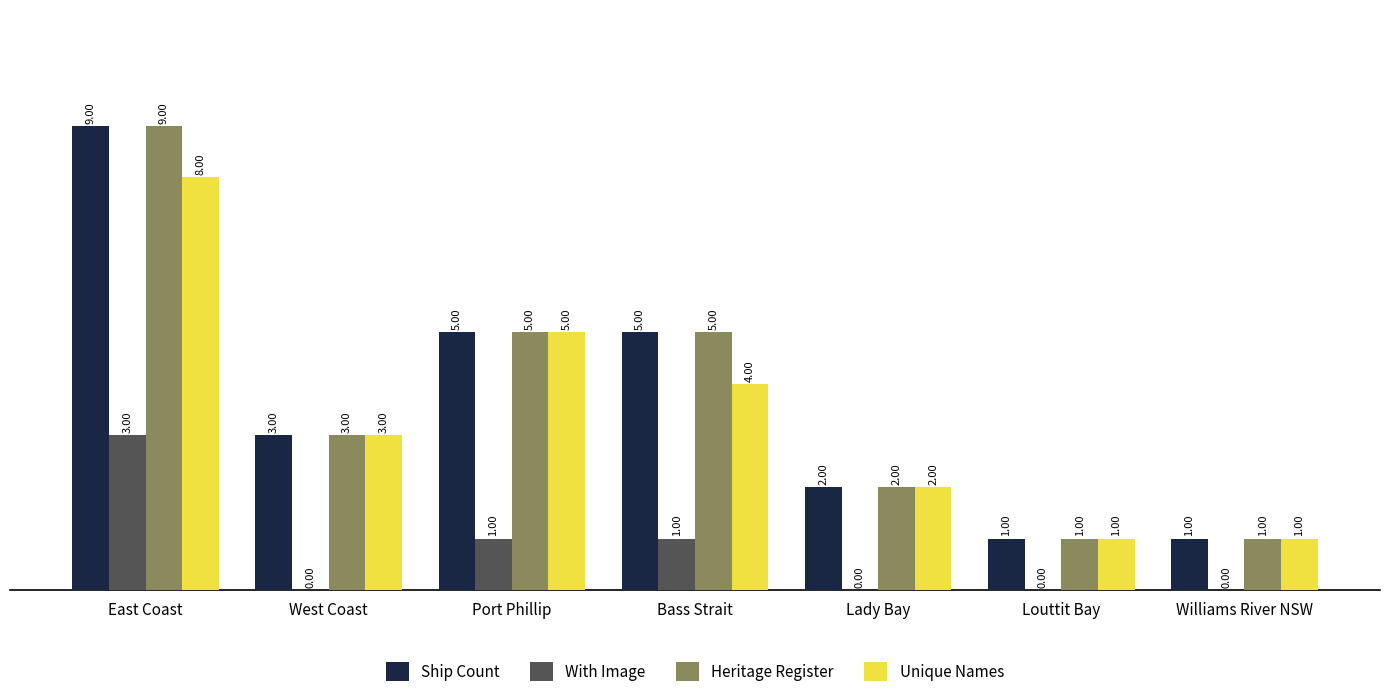

At which label does Unique Names first exceed 3?

East Coast